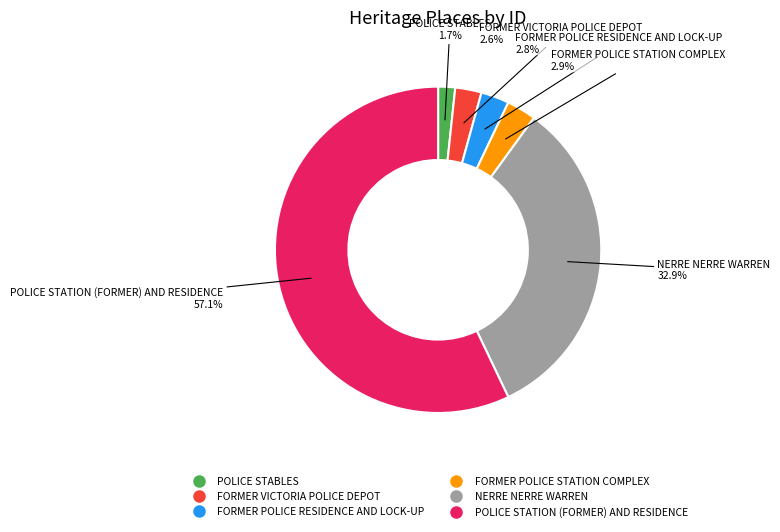

To the nearest percent, what portion does FORMER POLICE RESIDENCE AND LOCK-UP represent?

3%